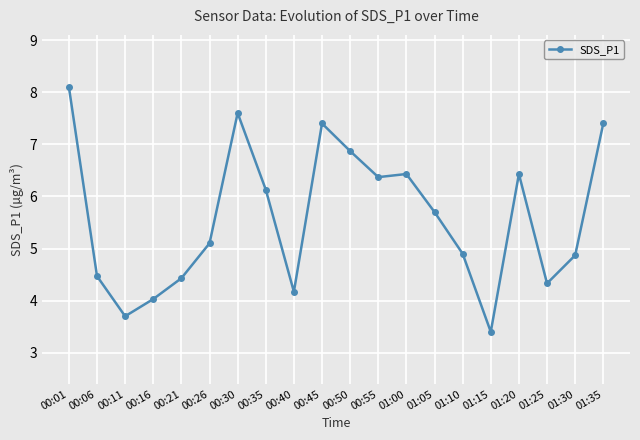

What is the difference between the maximum and minimum values?

4.7